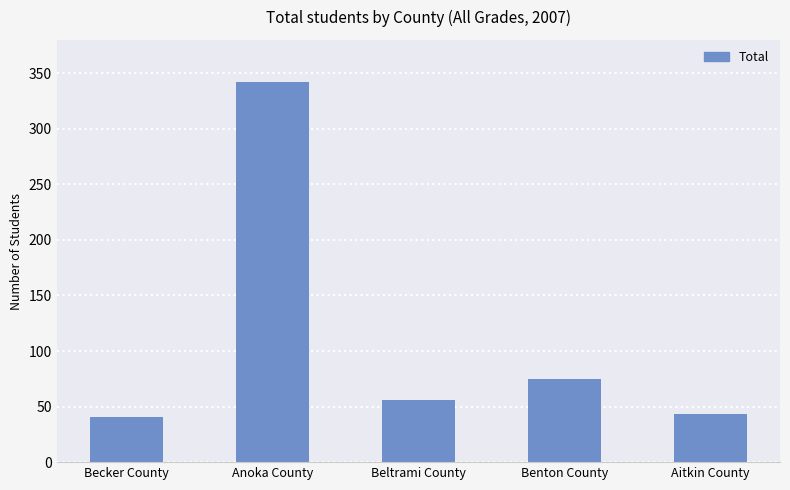

Between Aitkin County and Benton County, which is larger?

Benton County